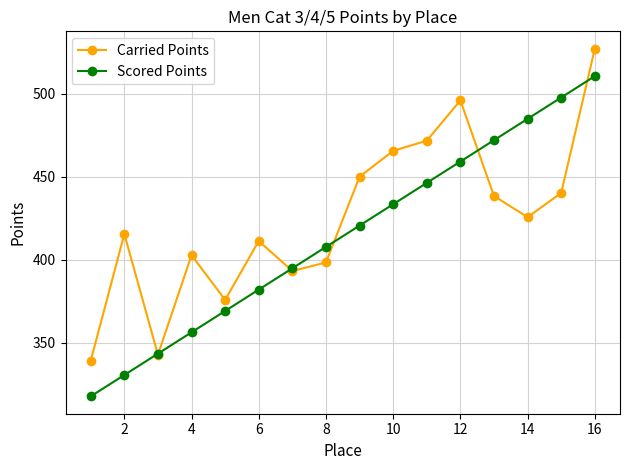

At how many categories does at least one series exceed 334?

16